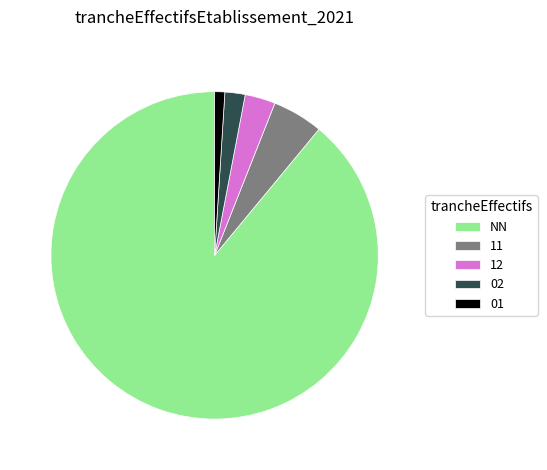

What is the ratio of the value at 02 to the value at 11?

0.4